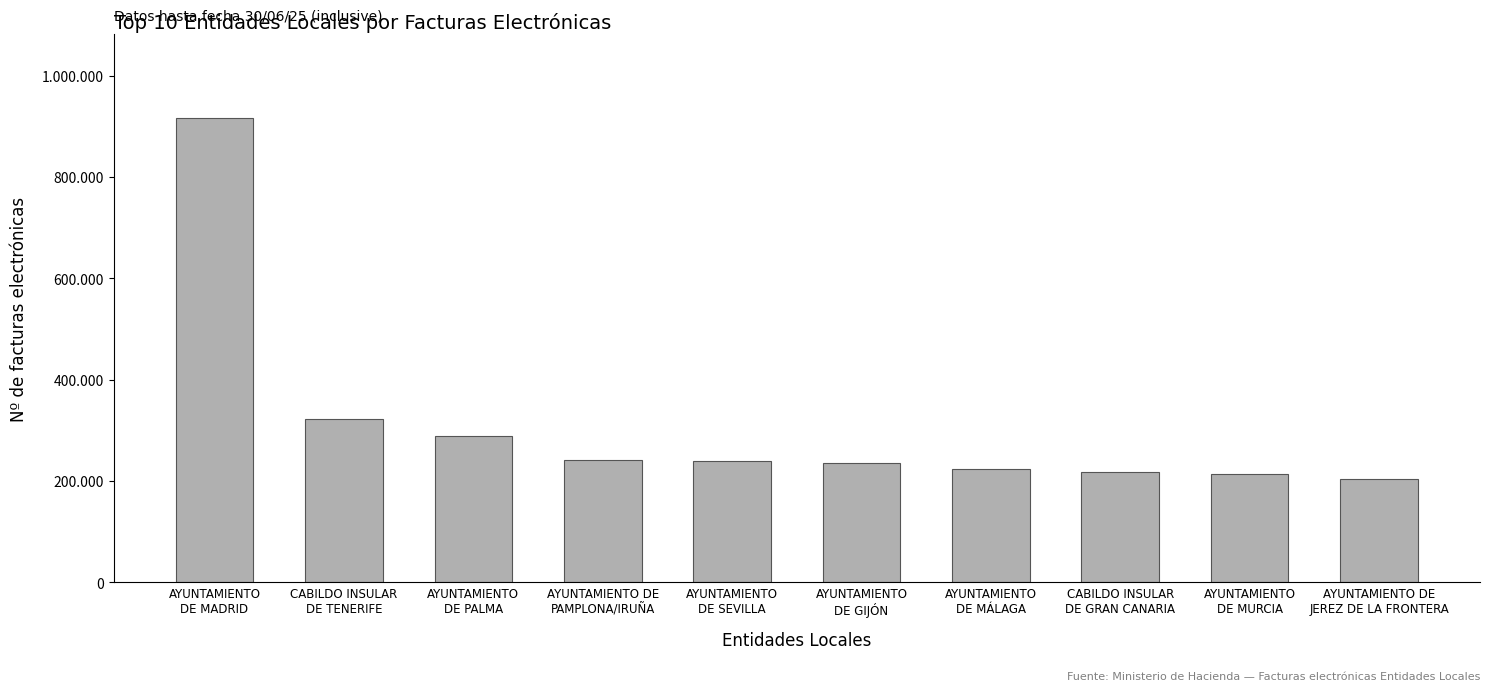

What is the ratio of the value at AYUNTAMIENTO DE
JEREZ DE LA FRONTERA to the value at AYUNTAMIENTO
DE MURCIA?

1.0